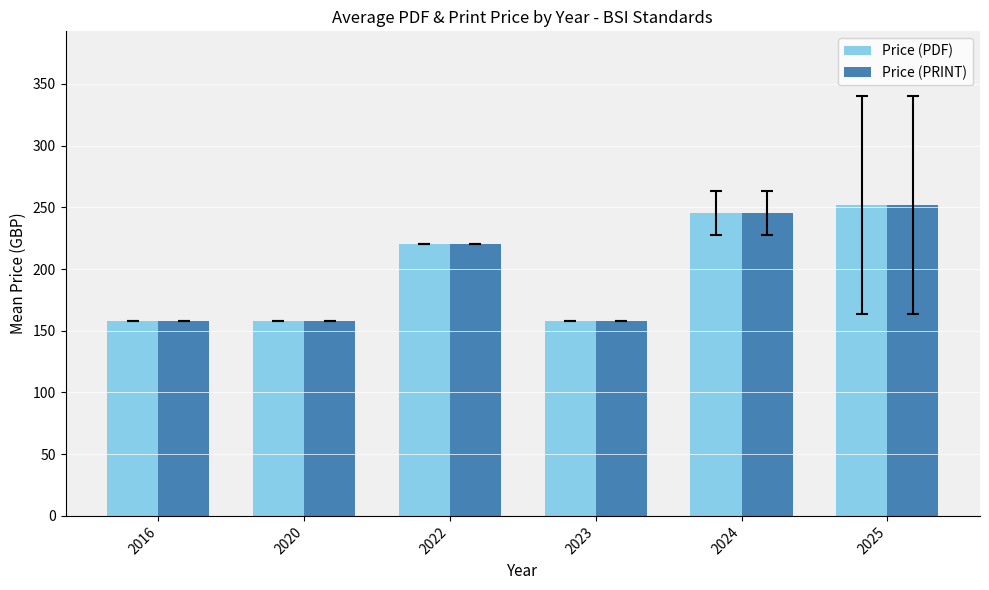

Reading right to left, what are all the values shown in this chart?

Price (PDF): 251.7	245.3	158.0	220.0	158.0	158.0
Price (PRINT): 251.7	245.3	158.0	220.0	158.0	158.0